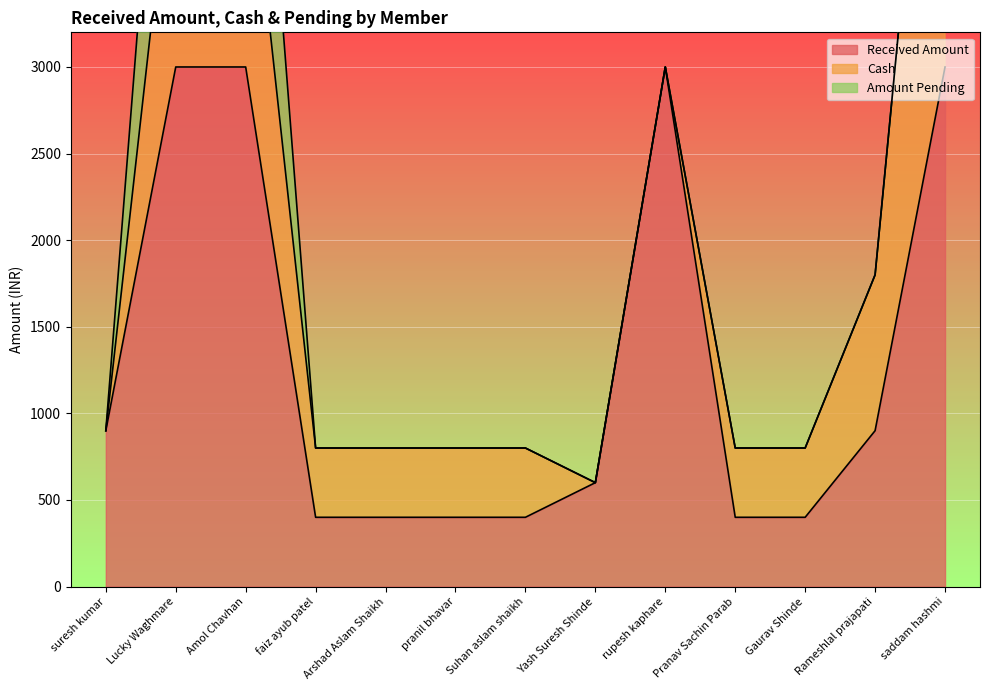

Rank the categories by Amount Pending value from lowest to highest.

suresh kumar, faiz ayub patel, Arshad Aslam Shaikh, pranil bhavar, Suhan aslam shaikh, Yash Suresh Shinde, rupesh kaphare, Pranav Sachin Parab, Gaurav Shinde, Rameshlal prajapati, saddam hashmi, Lucky Waghmare, Amol Chavhan